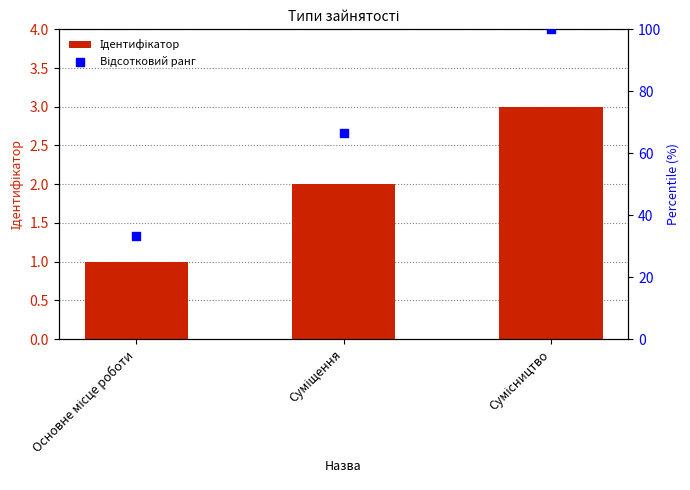

Which series has the largest Y range (max minus min)?

Відсотковий ранг